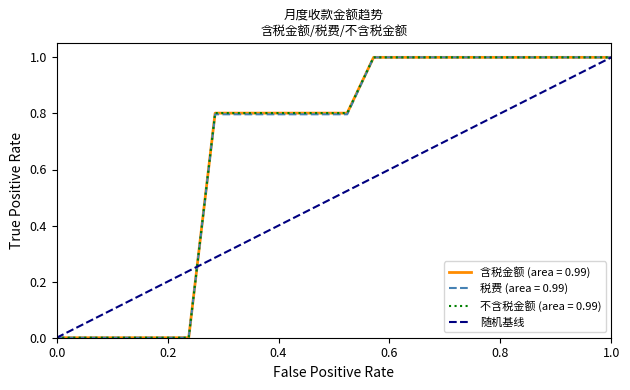

What is the maximum value for 含税金额 (area = 0.99)?

1.0